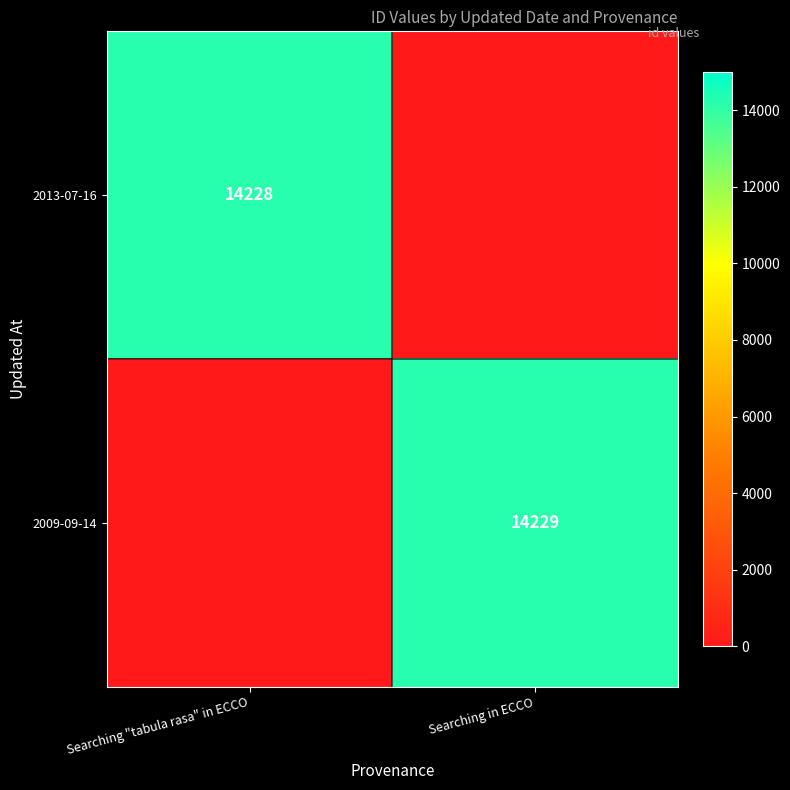

True or false: 2009-09-14 has a value of 20645 at Searching in ECCO.

False